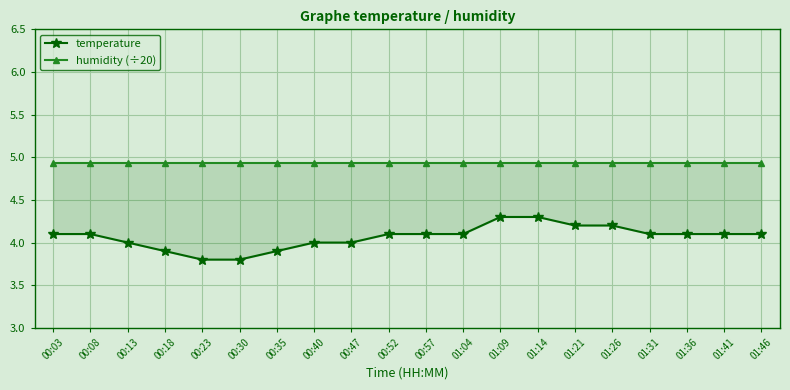

What is the label of the 15th point from the right?

00:30